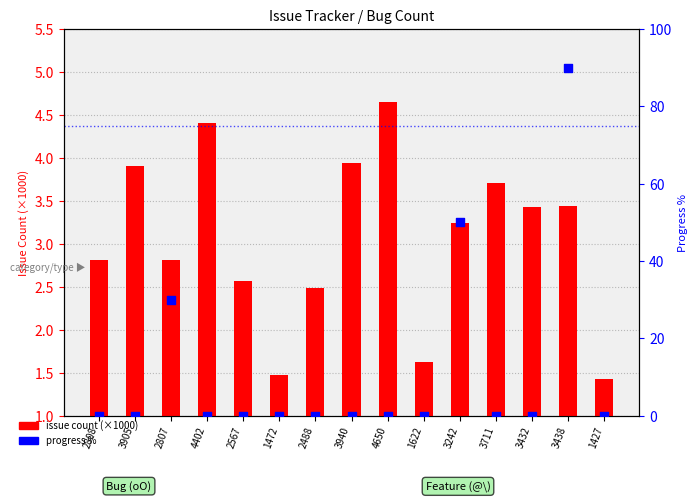

Which series has the largest total across all categories?

progress %